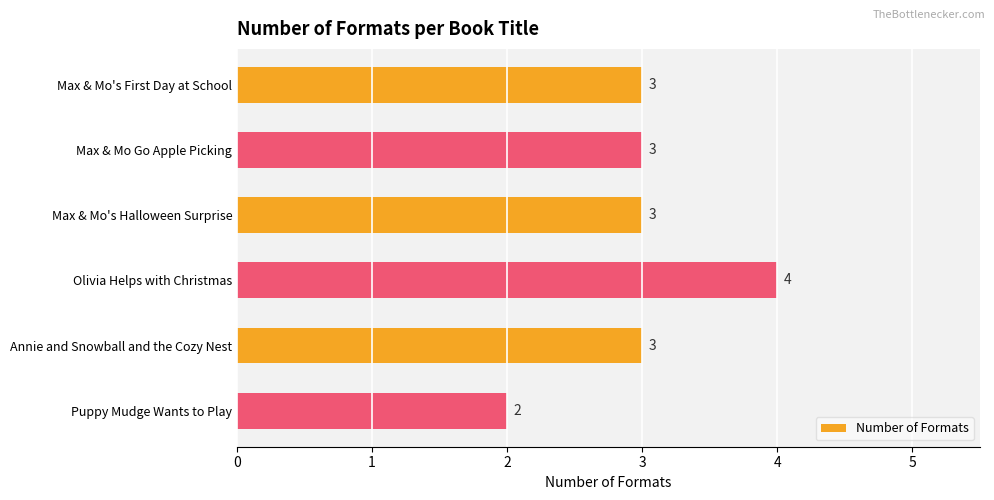

Reading top to bottom, what are all the values shown in this chart?

Max & Mo's First Day at School=3	Max & Mo Go Apple Picking=3	Max & Mo's Halloween Surprise=3	Olivia Helps with Christmas=4	Annie and Snowball and the Cozy Nest=3	Puppy Mudge Wants to Play=2